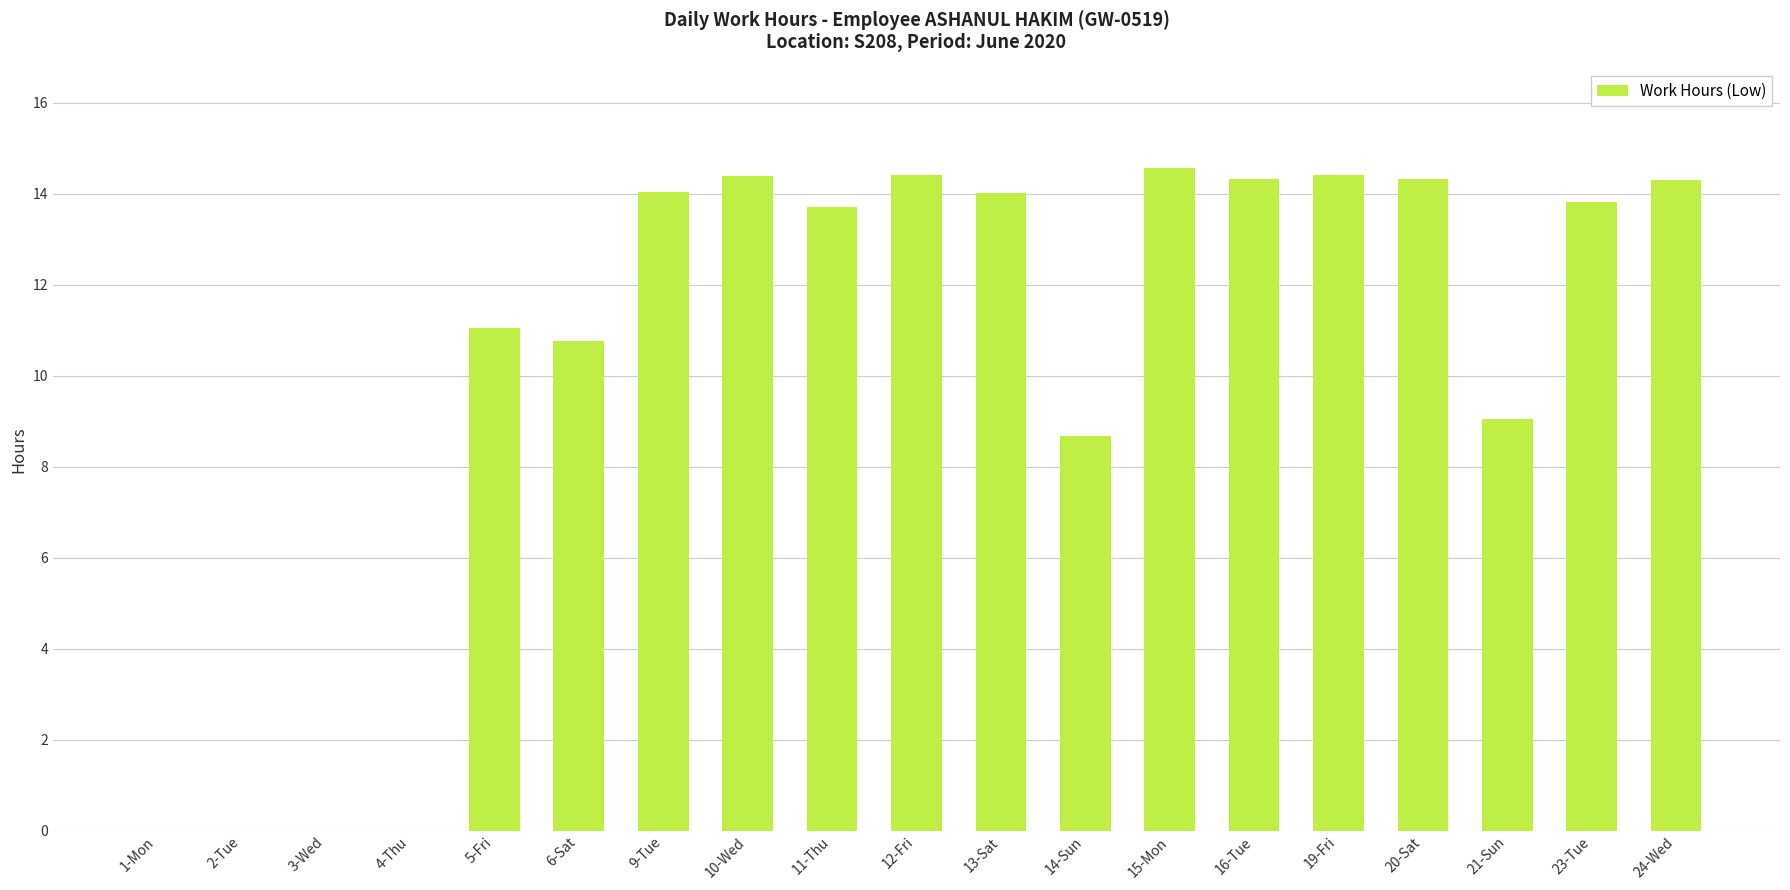

What is the sum of the values at 12-Fri and 24-Wed?

28.7